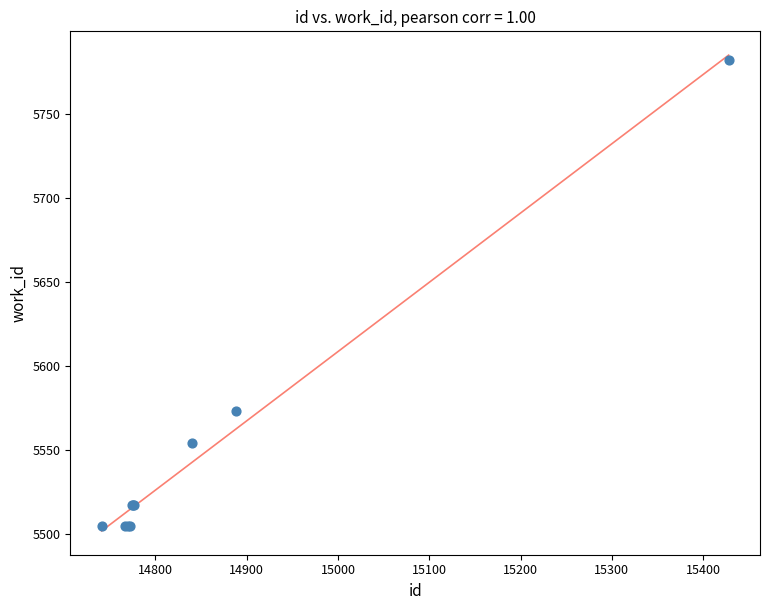

What Y value in the scatter plot is closest to 5643?

5573